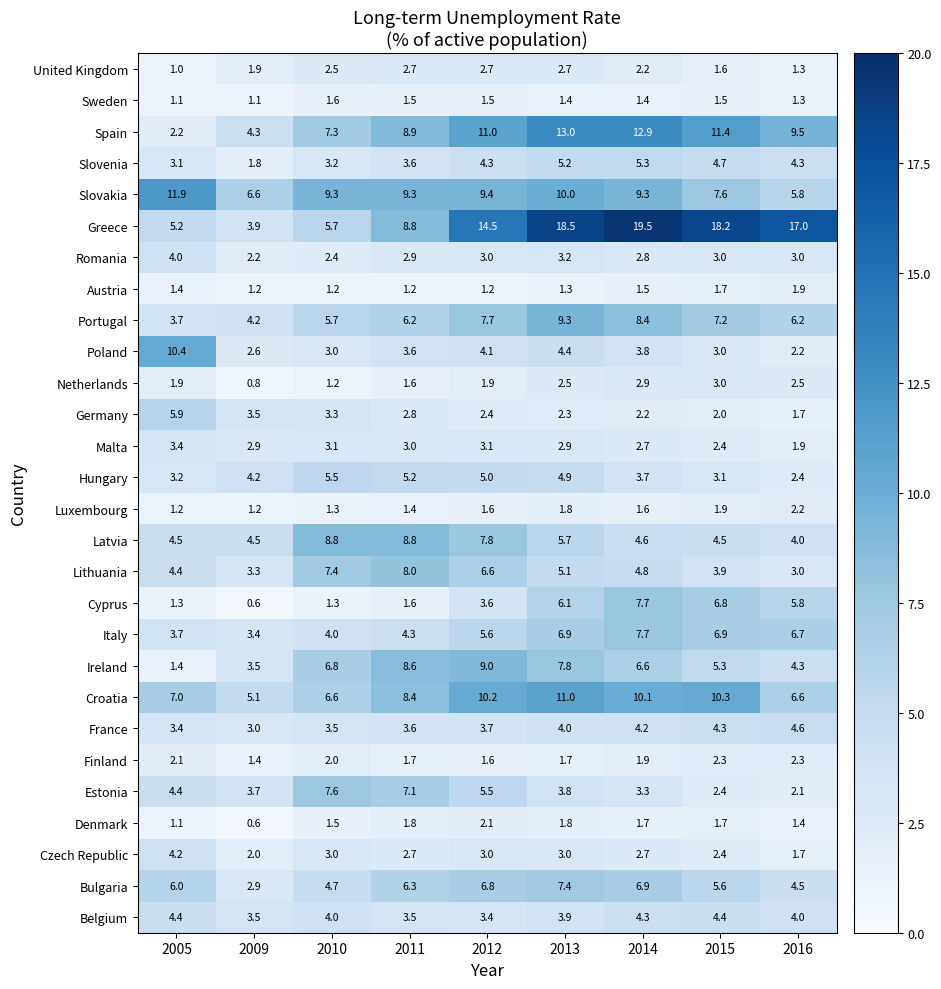

Which series has the largest total across all categories?

Greece